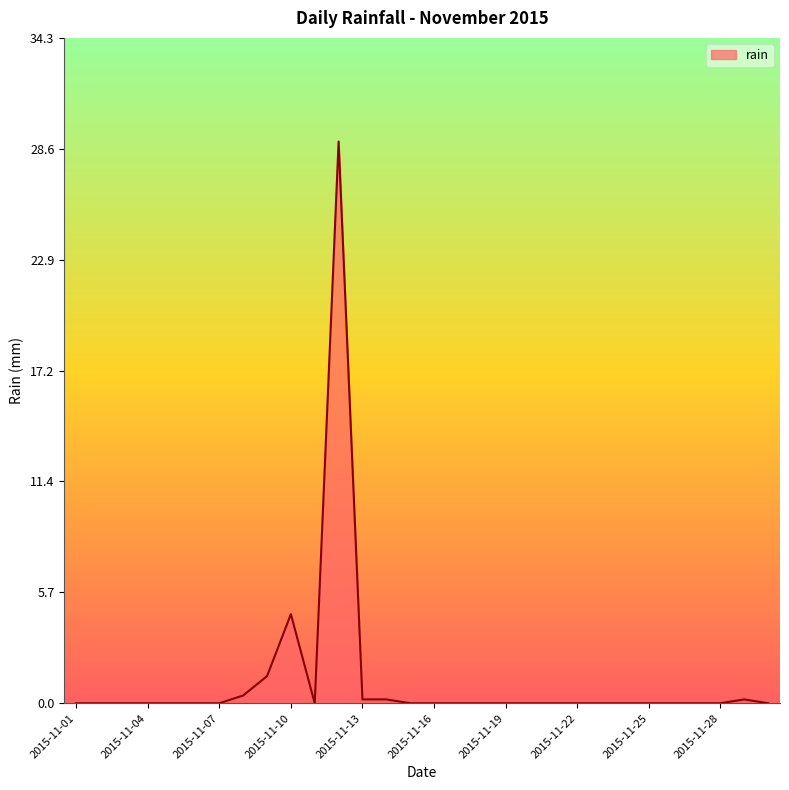

True or false: there are more than 0 points higher than both neighbors.

True